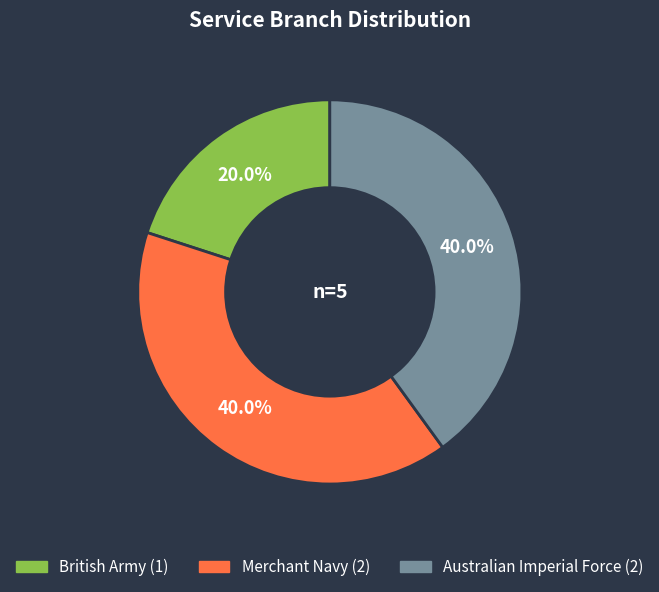

Is there a majority slice in this chart?

No